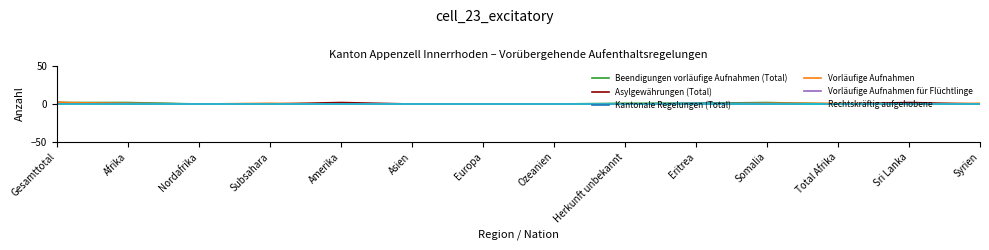

True or false: Vorläufige Aufnahmen für Flüchtlinge and Asylgewährungen (Total) intersect in this chart.

False